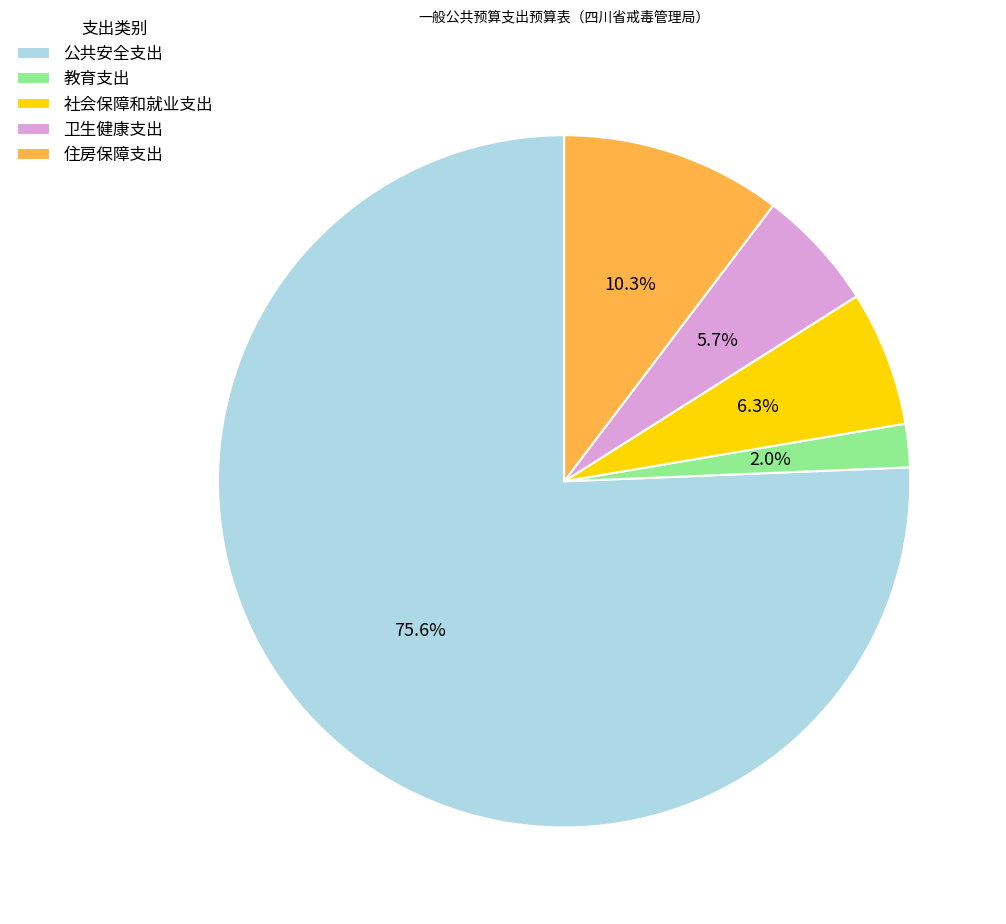

Combined, do 住房保障支出 and 社会保障和就业支出 account for over 50%?

No